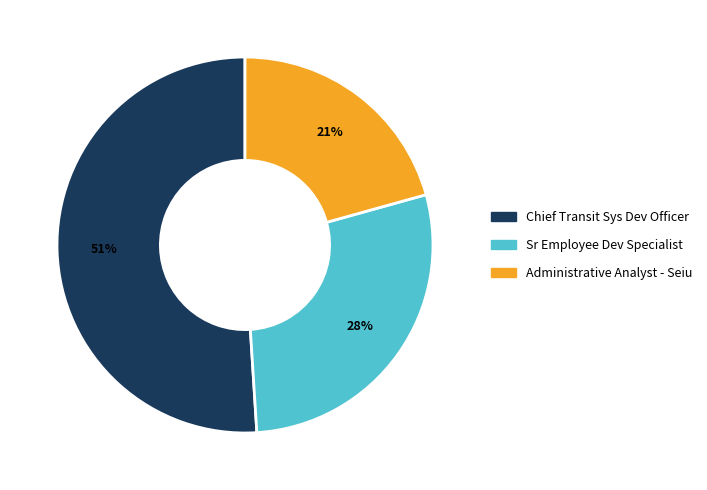

Is Administrative Analyst - Seiu the majority of the pie?

No